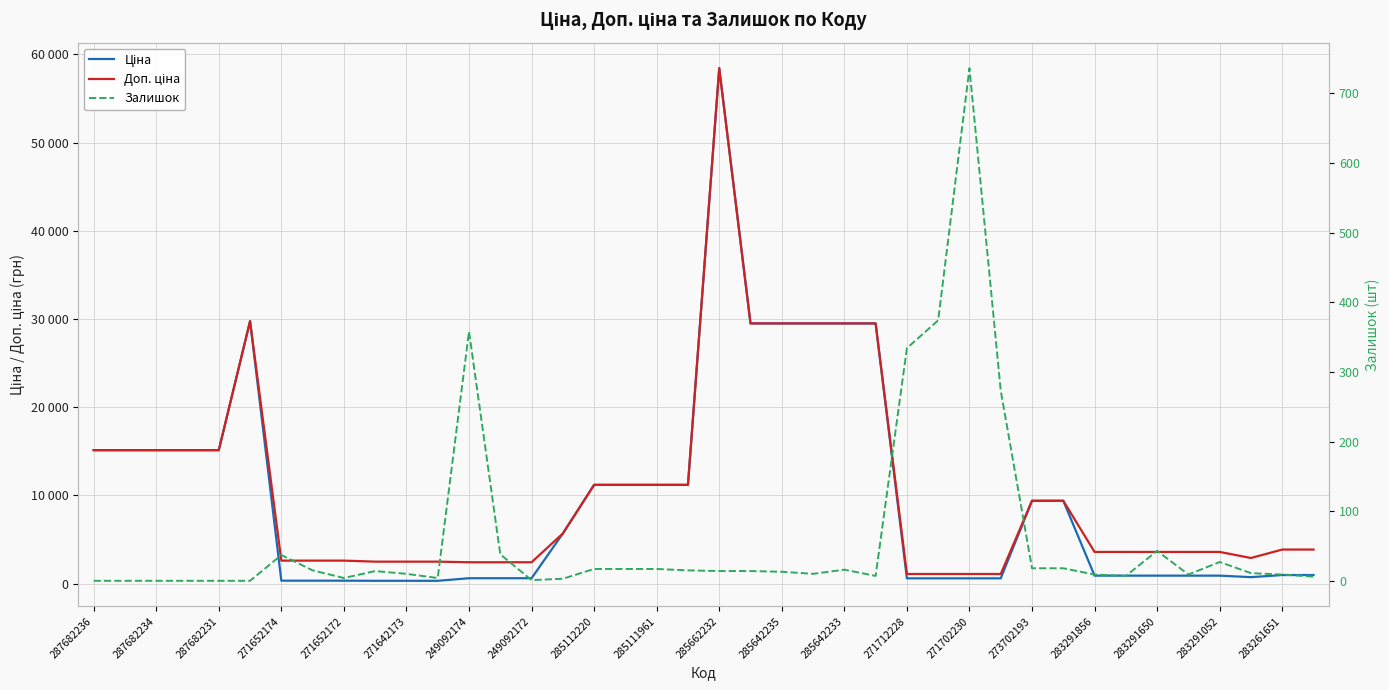

Rank the series at 23 from lowest to highest value.

Залишок, Ціна, Доп. ціна